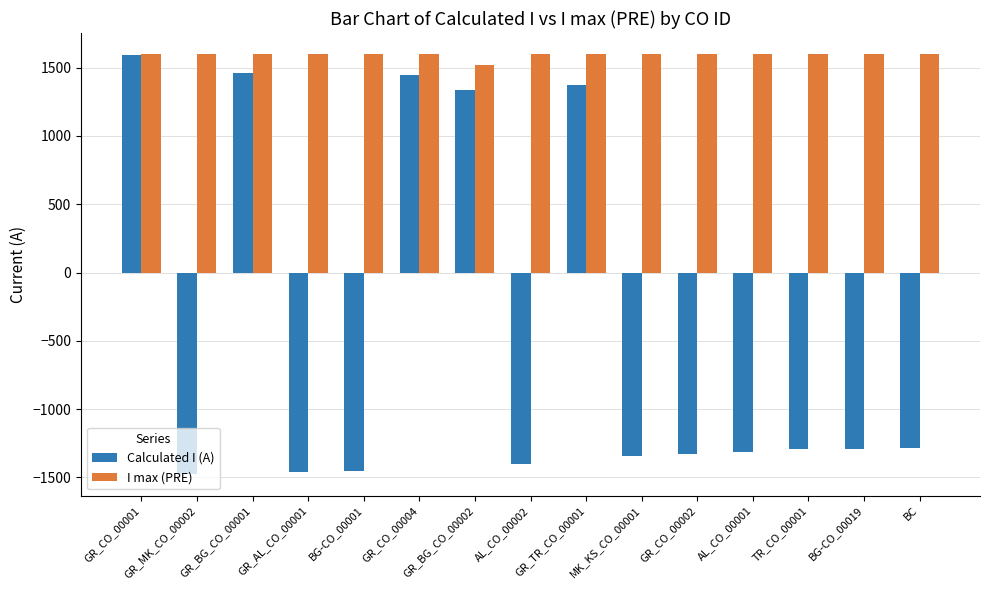

Count the number of data series in this chart.

2